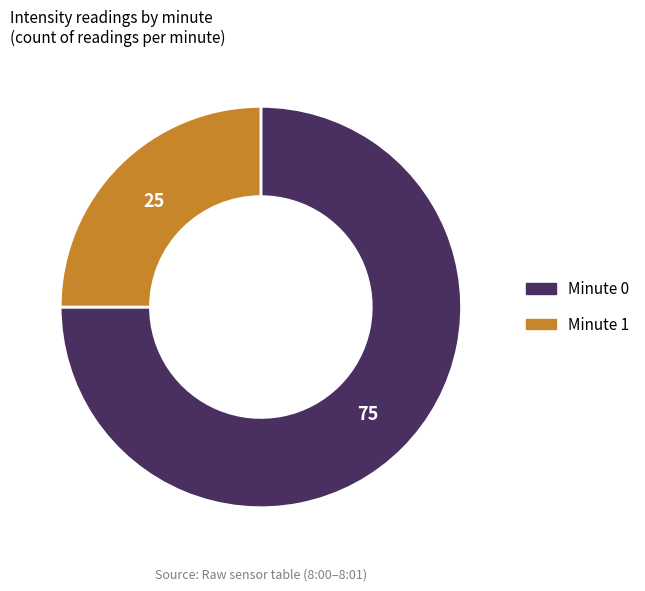

The Minute 1 slice represents 37% of the pie. True or false?

False